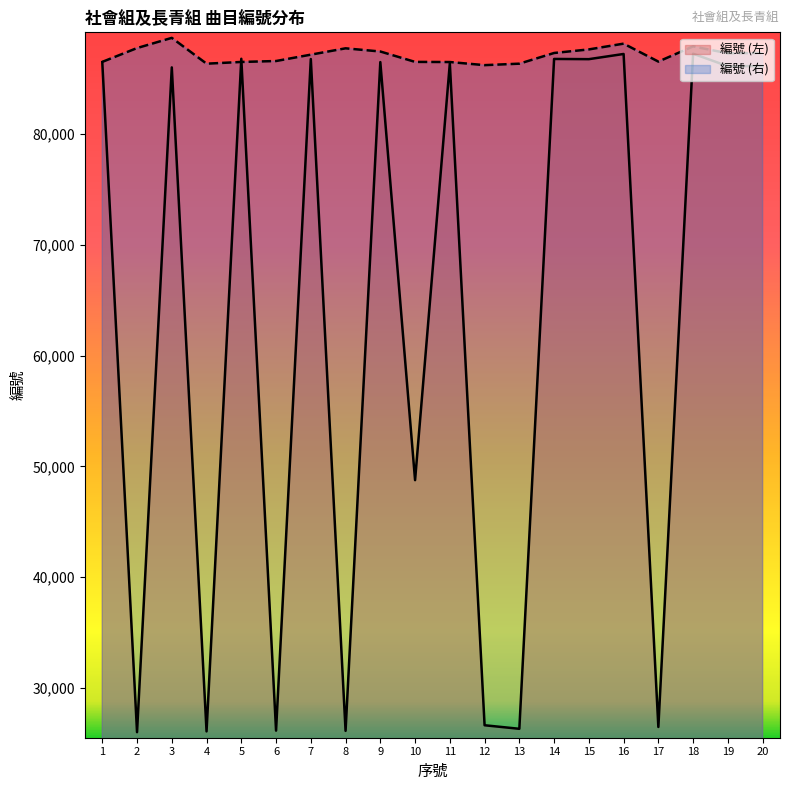

What is the approximate value of 編號 (左) at 19, to the nearest 50?

86100